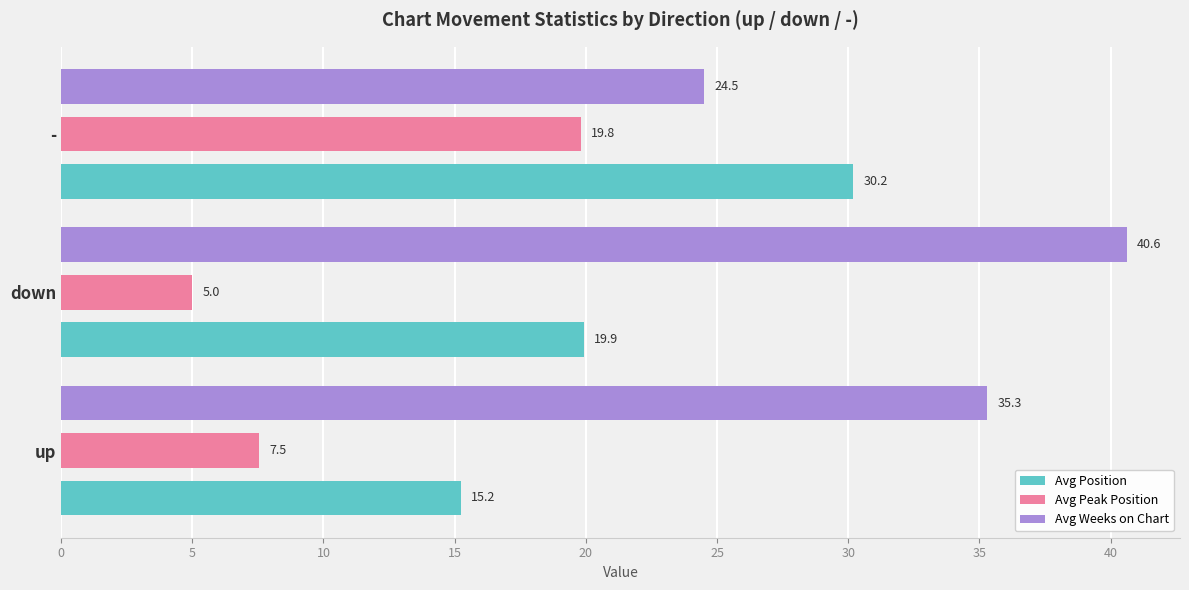

Which category has the lowest value across all series?

down